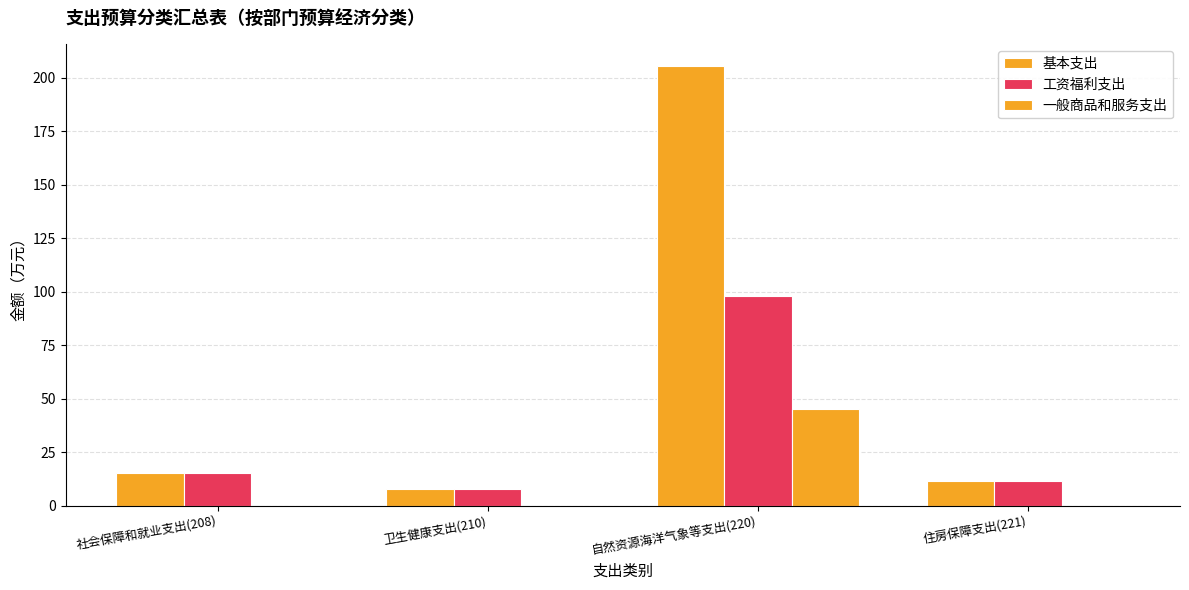

Are the bars grouped side by side (vs. stacked)?

Yes